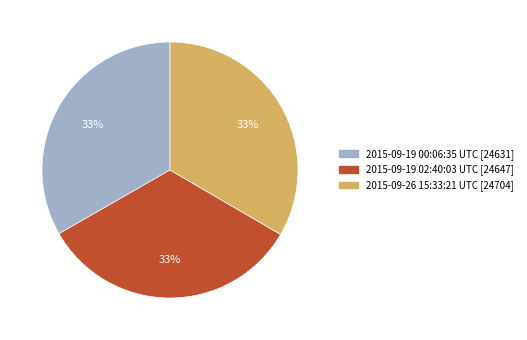

Is 2015-09-26 15:33:21 UTC the majority of the pie?

No